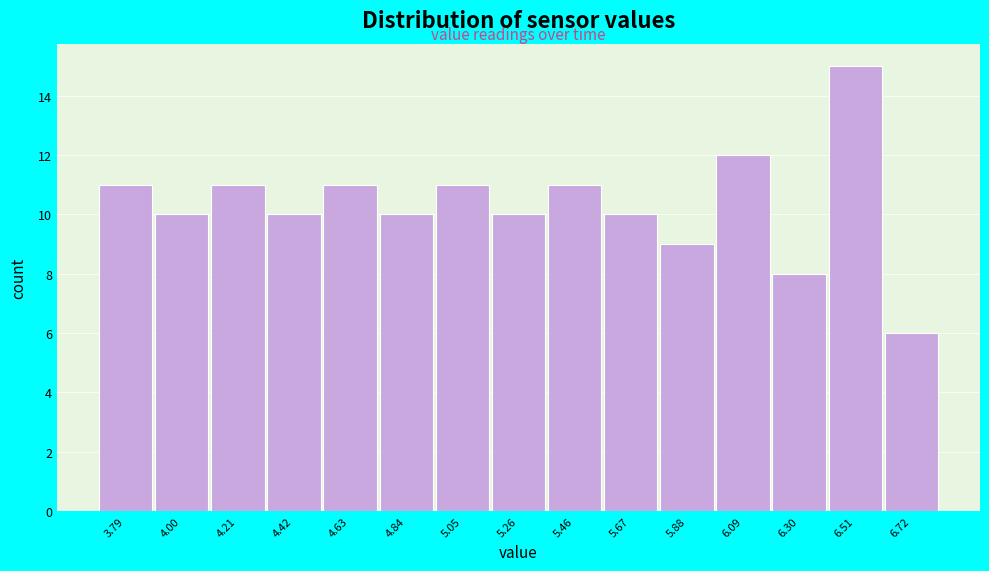

Reading left to right, list all the values displayed in this chart.

11	10	11	10	11	10	11	10	11	10	9	12	8	15	6